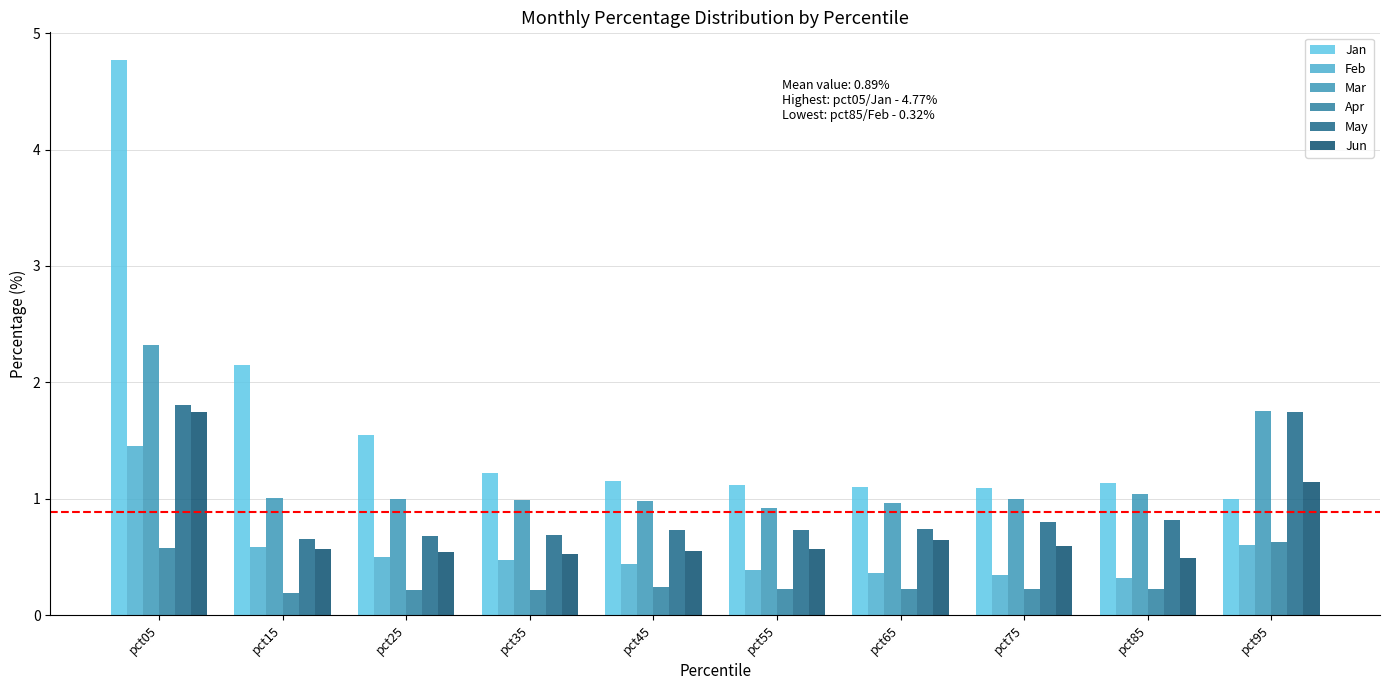

What is the sum of the Feb values at pct65 and pct55?

0.8